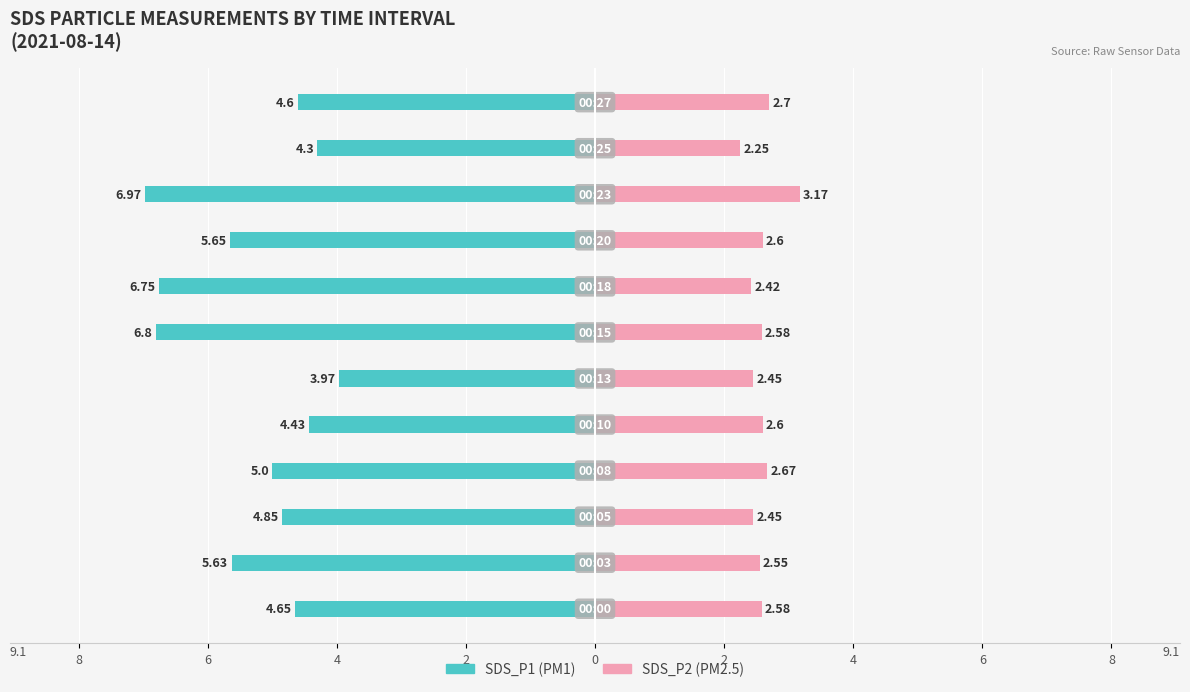

How many data points in SDS_P1 are less than -4?

11